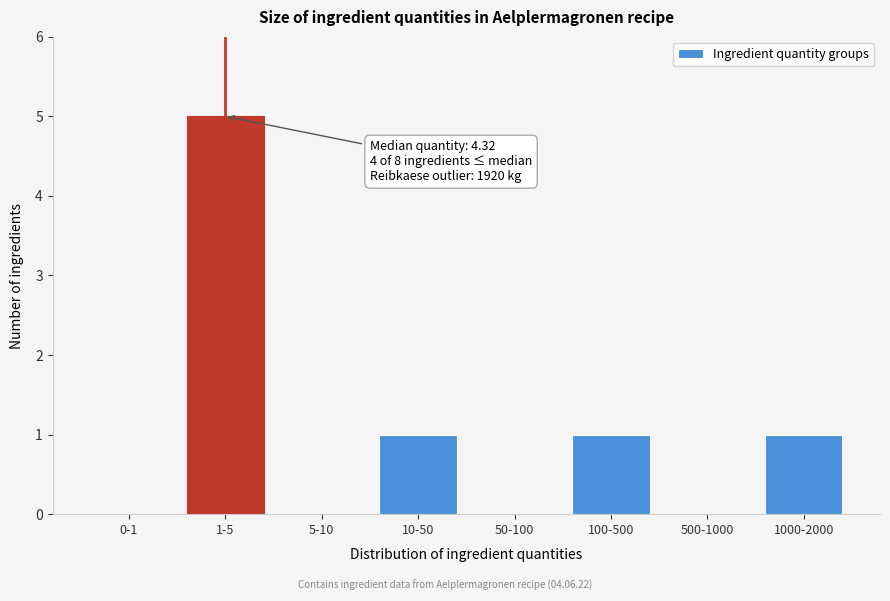

Reading right to left, what are all the values shown in this chart?

1000-2000=1	500-1000=0	100-500=1	50-100=0	10-50=1	5-10=0	1-5=5	0-1=0